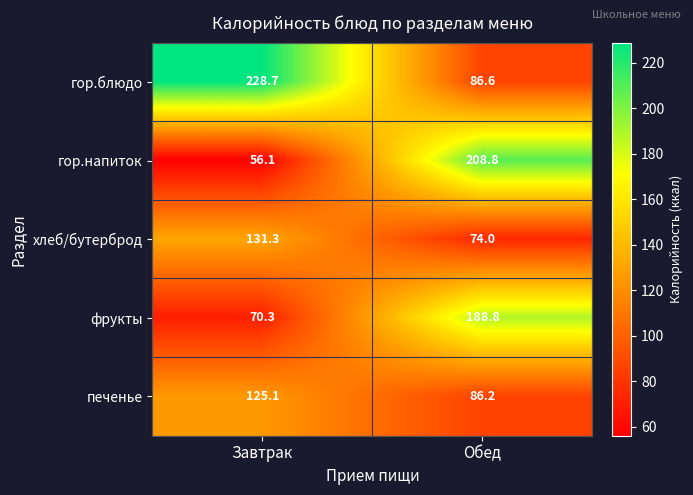

Reading left to right, list all the values displayed in this chart.

гор.блюдо: 228.7	86.6
гор.напиток: 56.1	208.8
хлеб/бутерброд: 131.3	74.0
фрукты: 70.3	188.8
печенье: 125.1	86.2